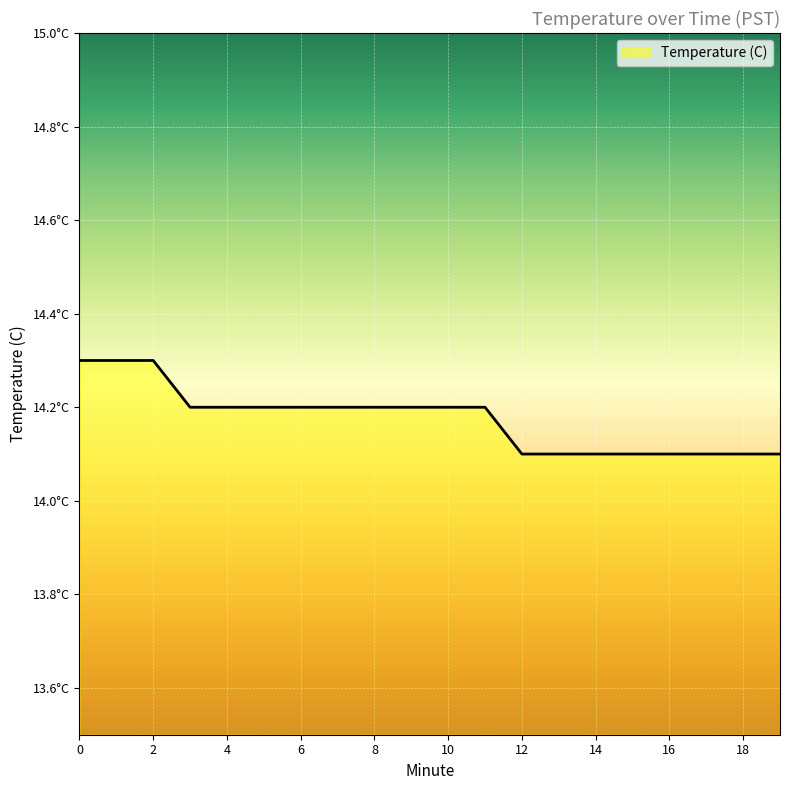

Does the chart have visible grid lines?

Yes